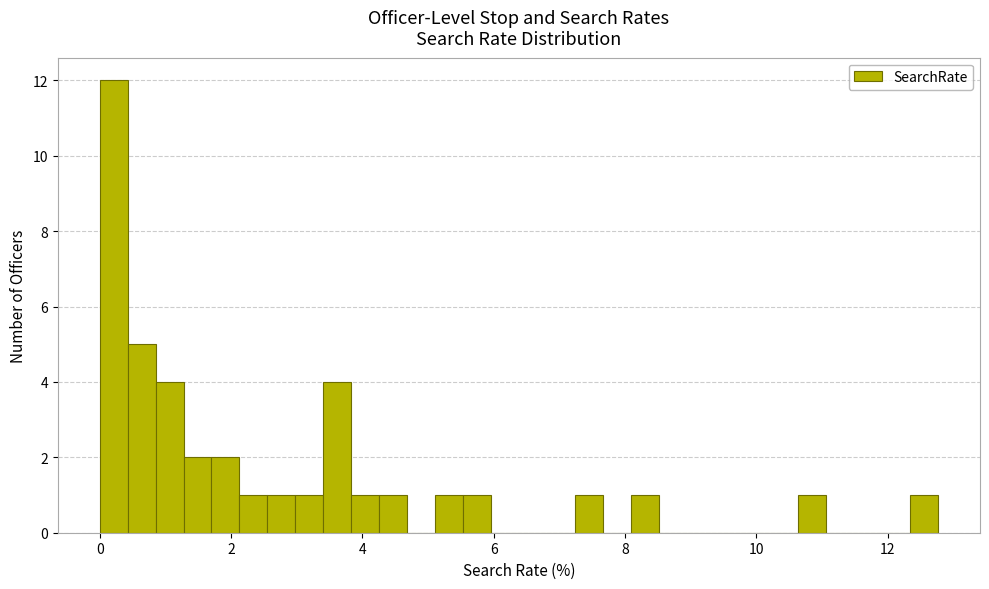

Read against the x-axis, roughly where is the centre of the tallest bar?

0.2